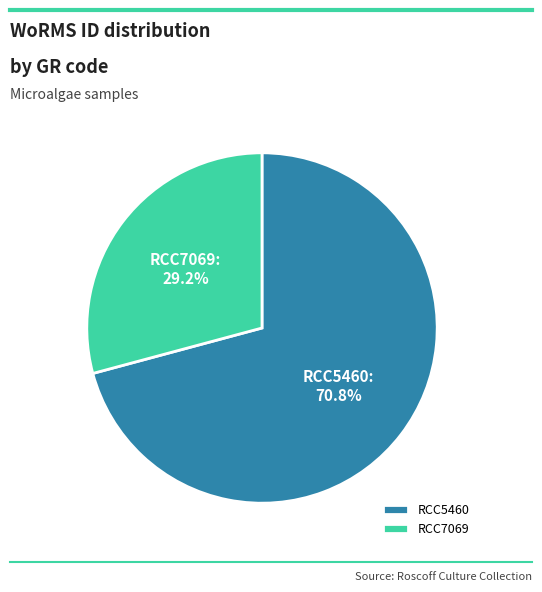

Does RCC5460 account for over 50% of the chart?

Yes